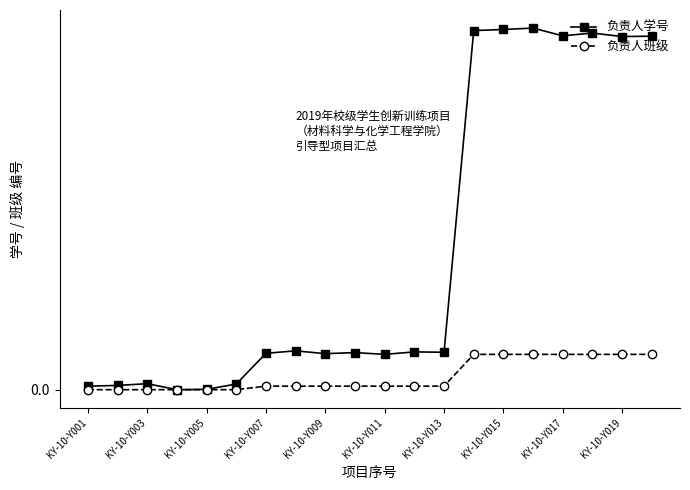

At which label is 负责人班级 closest to 0?

KY-10-Y001